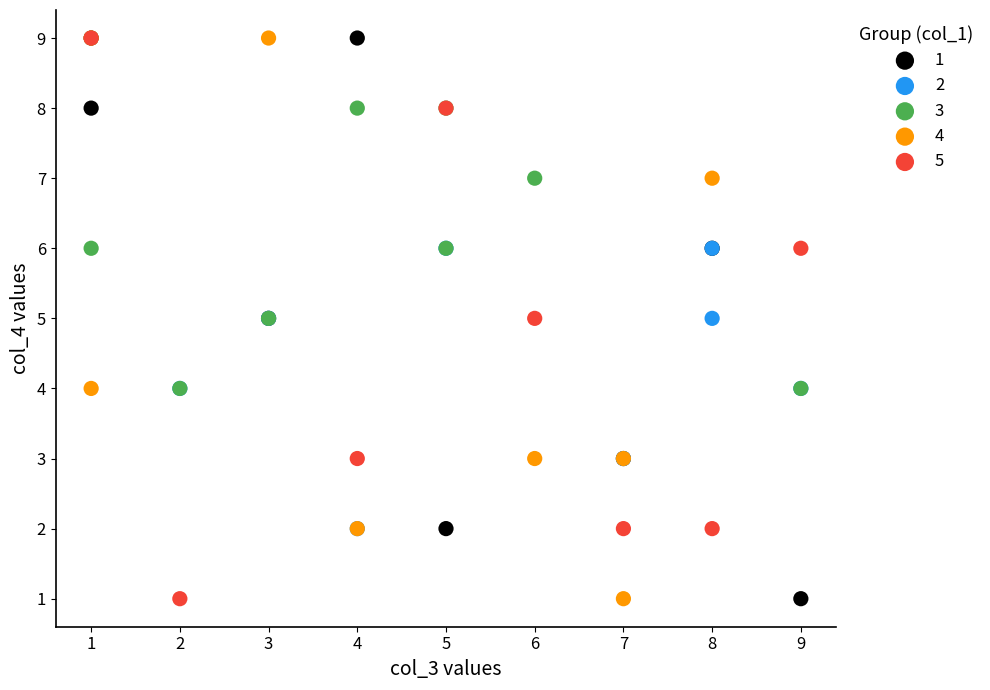

What are all the series names shown in the legend?

1, 2, 3, 4, 5